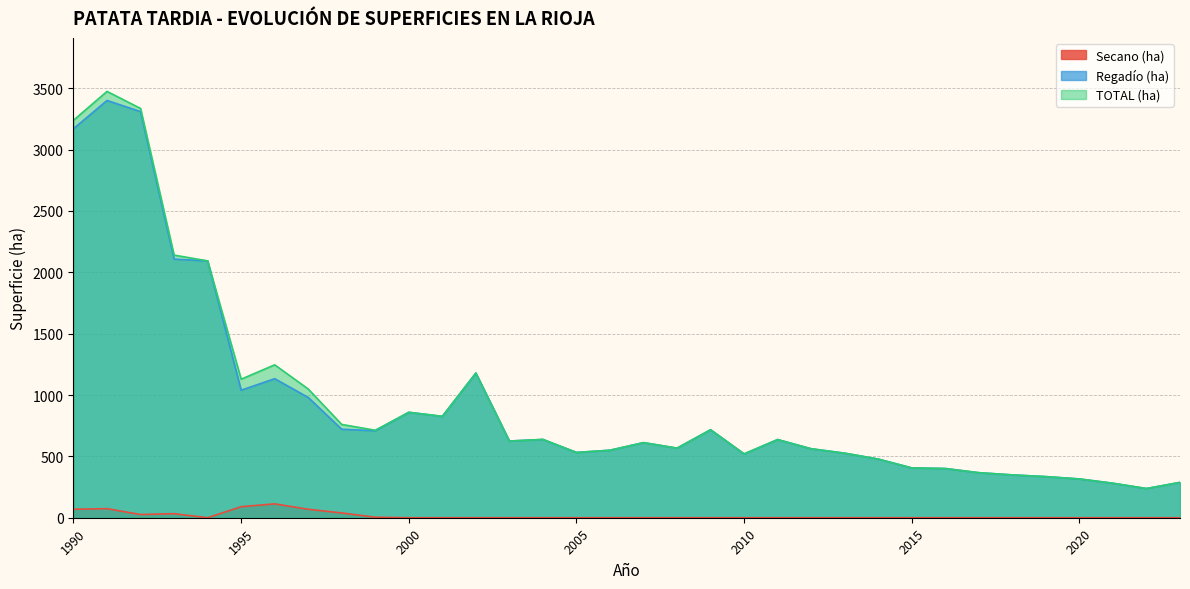

True or false: Secano (ha) and Regadío (ha) intersect in this chart.

False